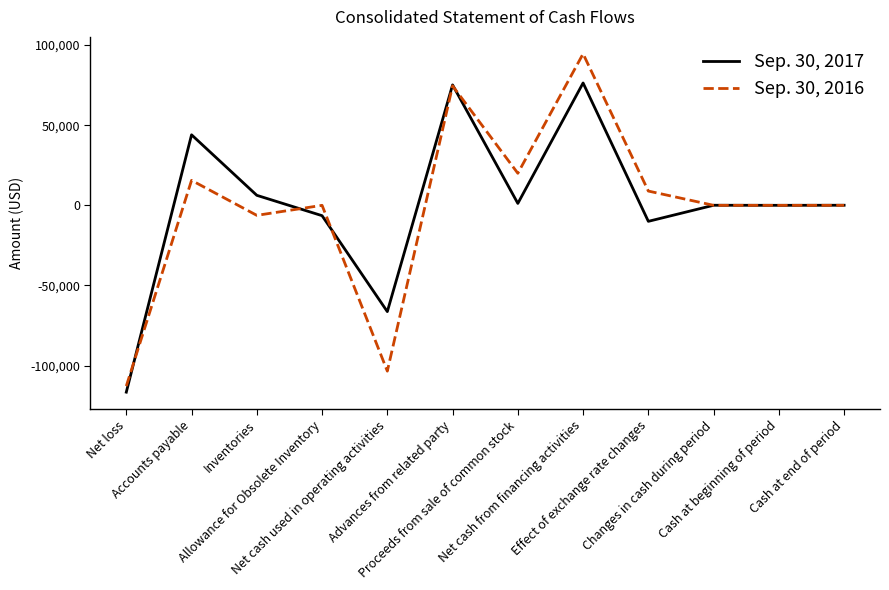

What is the spread (max minus min) of values at Changes in cash during period?

42